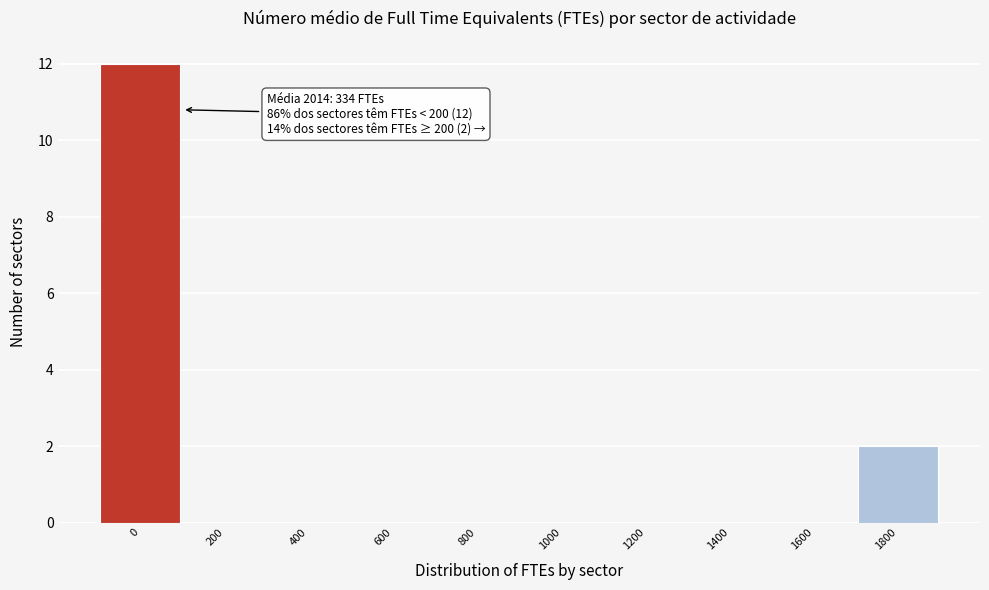

Reading right to left, what are all the values shown in this chart?

1800=2	1600=0	1400=0	1200=0	1000=0	800=0	600=0	400=0	200=0	0=12